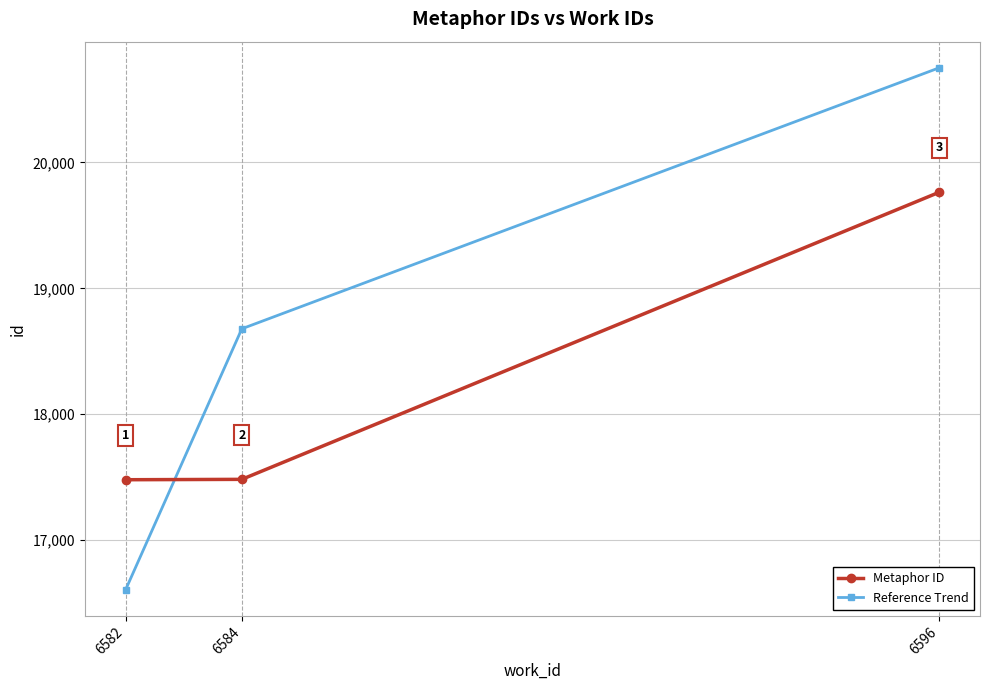

What is the sum of all Metaphor ID values?

54726.0